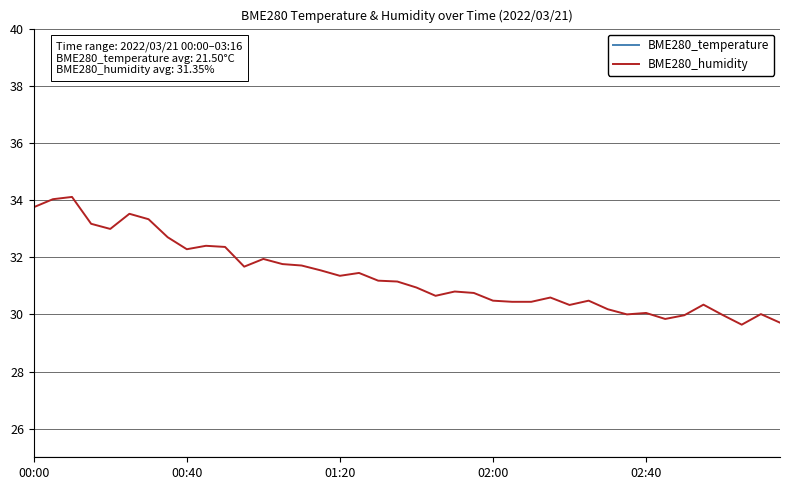

What is the difference between the maximum and minimum values in the BME280_temperature series?

0.1